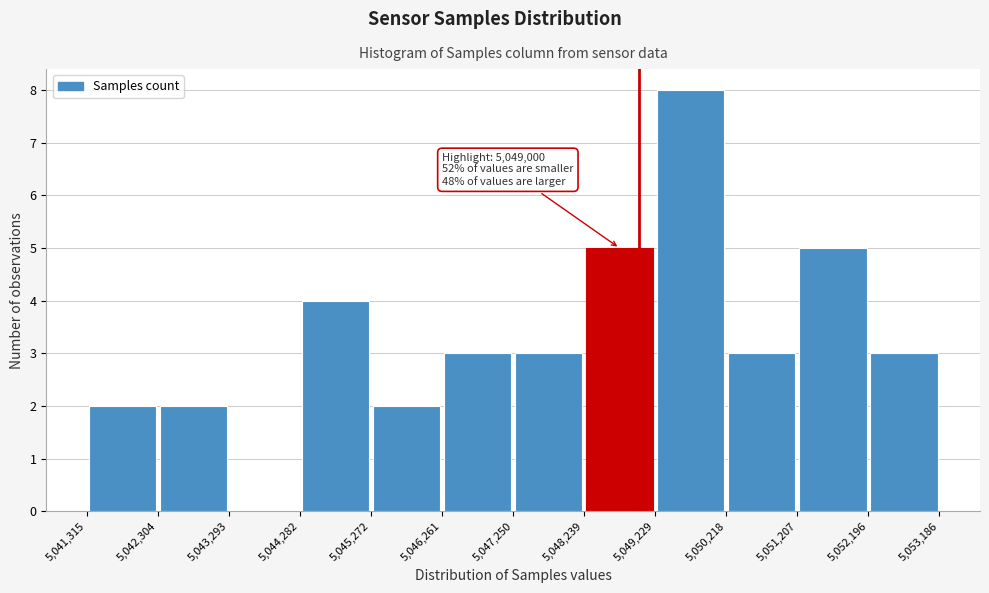

Which range on the x-axis has the tallest bar?

5,049,229 to 5,050,218